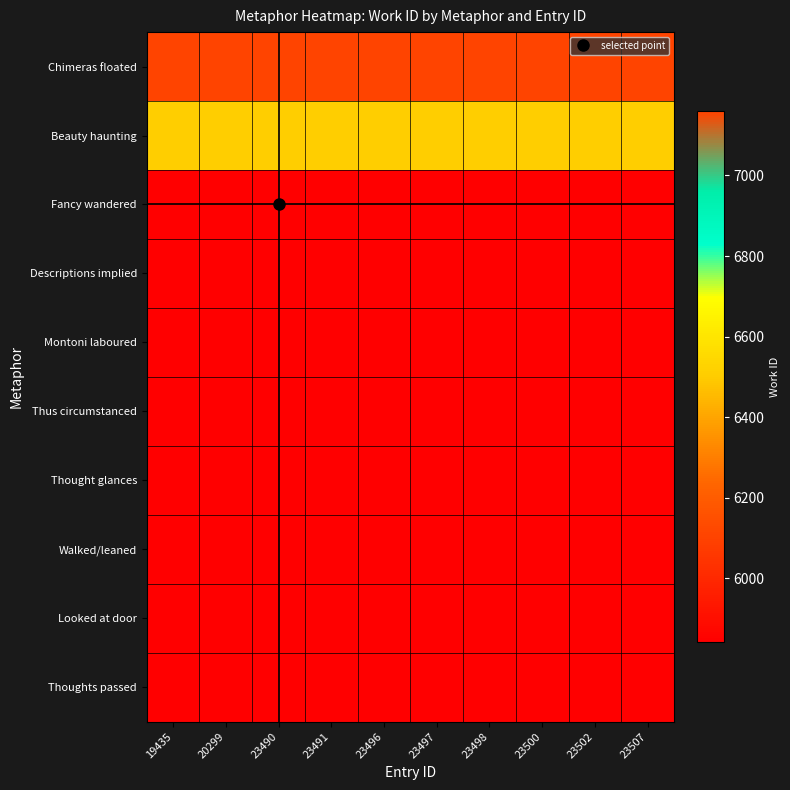

Reading left to right, list all the values displayed in this chart.

Chimeras floated: 19435=7159	20299=7159	23490=7159	23491=7159	23496=7159	23497=7159	23498=7159	23500=7159	23502=7159	23507=7159
Beauty haunting: 19435=6506	20299=6506	23490=6506	23491=6506	23496=6506	23497=6506	23498=6506	23500=6506	23502=6506	23507=6506
Fancy wandered: 19435=5841	20299=5841	23490=5841	23491=5841	23496=5841	23497=5841	23498=5841	23500=5841	23502=5841	23507=5841
Descriptions implied: 19435=5841	20299=5841	23490=5841	23491=5841	23496=5841	23497=5841	23498=5841	23500=5841	23502=5841	23507=5841
Montoni laboured: 19435=5841	20299=5841	23490=5841	23491=5841	23496=5841	23497=5841	23498=5841	23500=5841	23502=5841	23507=5841
Thus circumstanced: 19435=5841	20299=5841	23490=5841	23491=5841	23496=5841	23497=5841	23498=5841	23500=5841	23502=5841	23507=5841
Thought glances: 19435=5841	20299=5841	23490=5841	23491=5841	23496=5841	23497=5841	23498=5841	23500=5841	23502=5841	23507=5841
Walked/leaned: 19435=5841	20299=5841	23490=5841	23491=5841	23496=5841	23497=5841	23498=5841	23500=5841	23502=5841	23507=5841
Looked at door: 19435=5841	20299=5841	23490=5841	23491=5841	23496=5841	23497=5841	23498=5841	23500=5841	23502=5841	23507=5841
Thoughts passed: 19435=5841	20299=5841	23490=5841	23491=5841	23496=5841	23497=5841	23498=5841	23500=5841	23502=5841	23507=5841